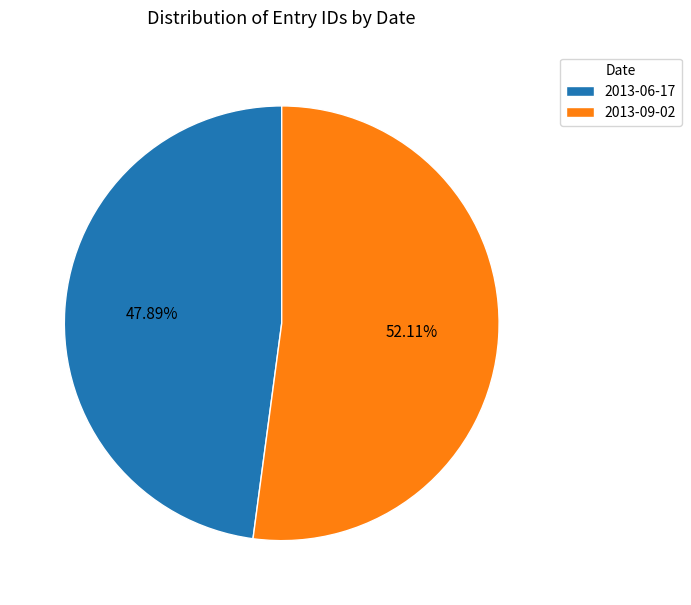

To the nearest percent, what portion does 2013-06-17 represent?

48%